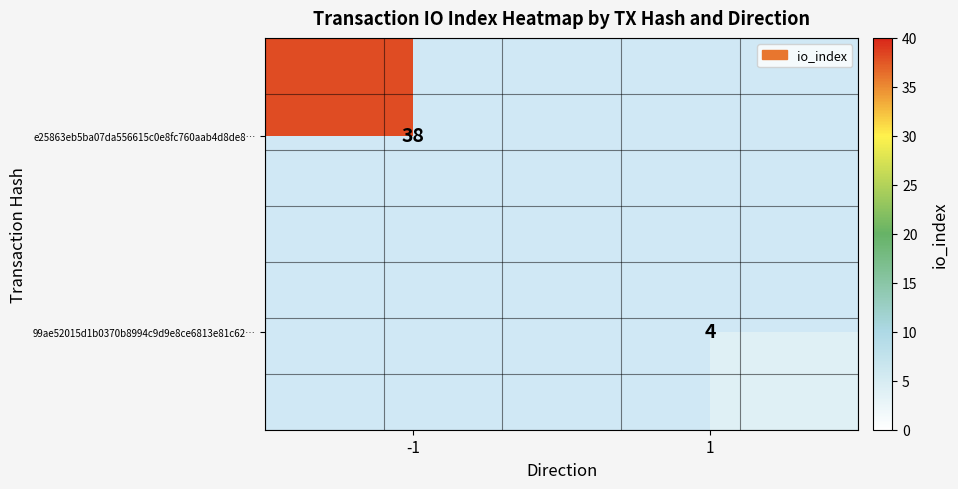

Between 1 and -1, which is larger?

-1